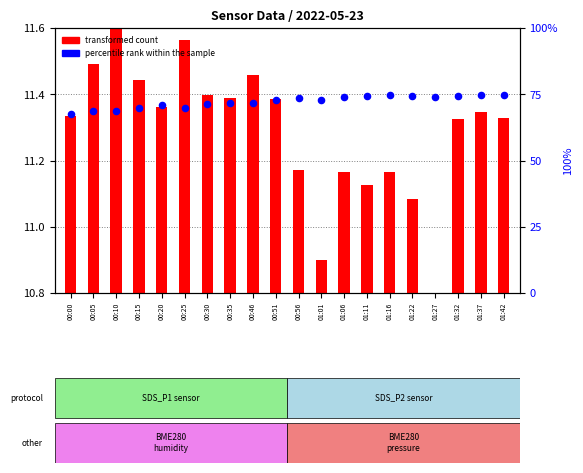

Which series contains the highest Y value?

percentile rank within the sample